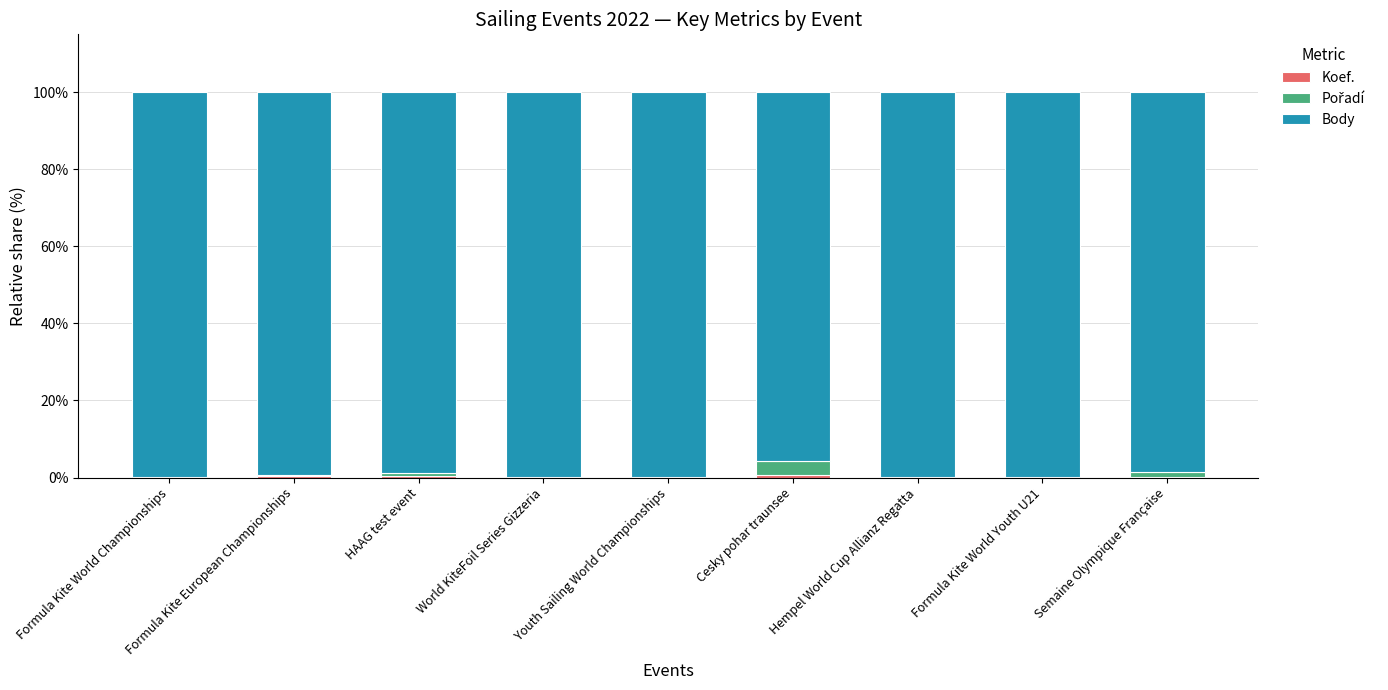

What is the average value of the Koef. series?

0.3